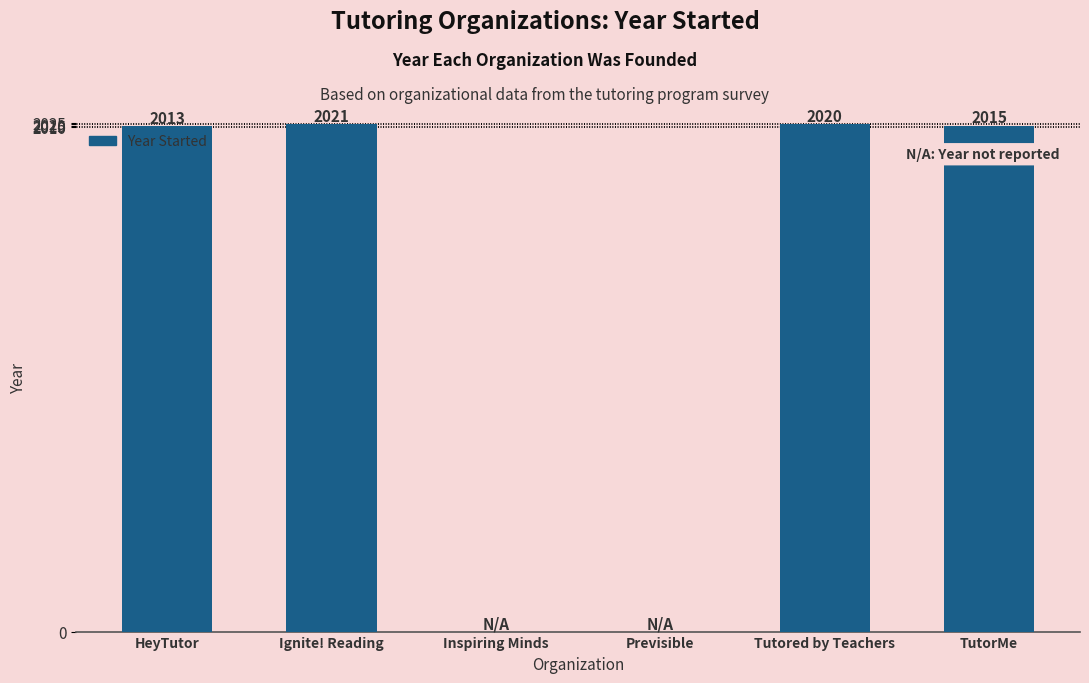

How many values are above zero?

4